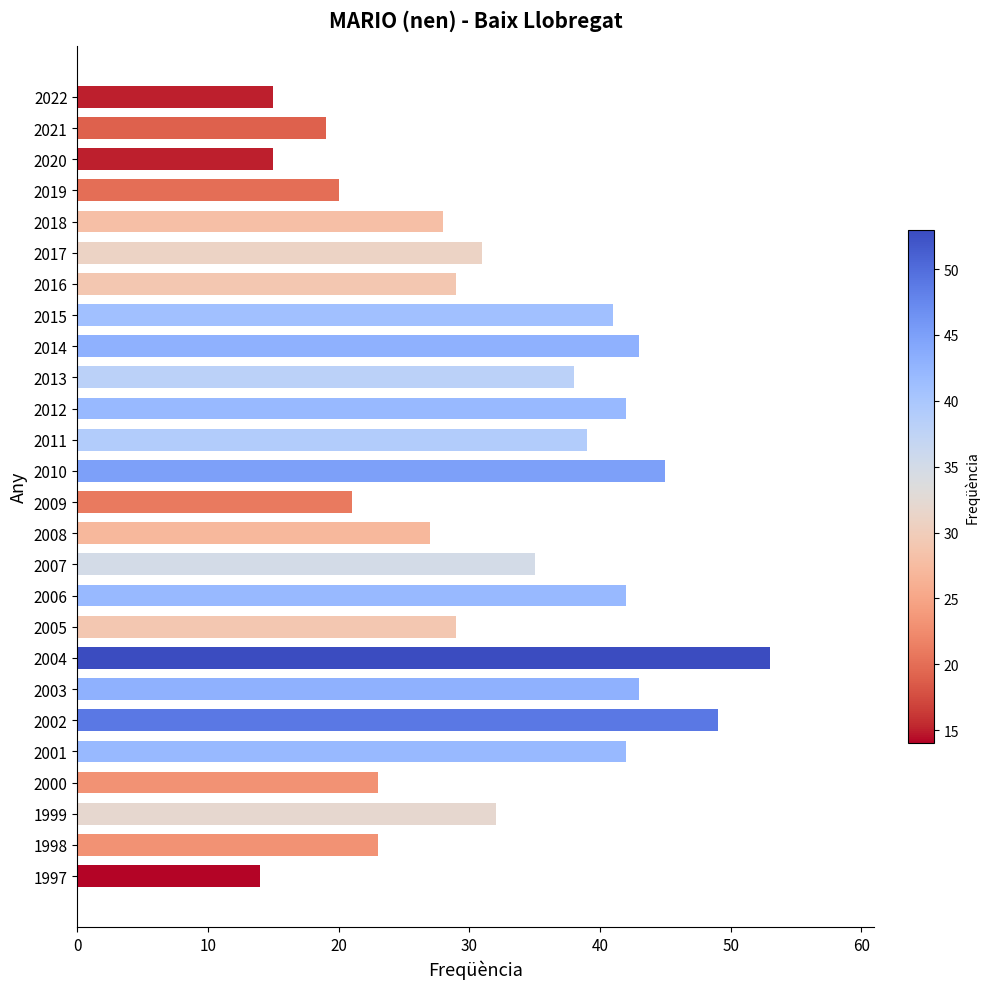

What is the approximate value at 1998, to the nearest 5?

25